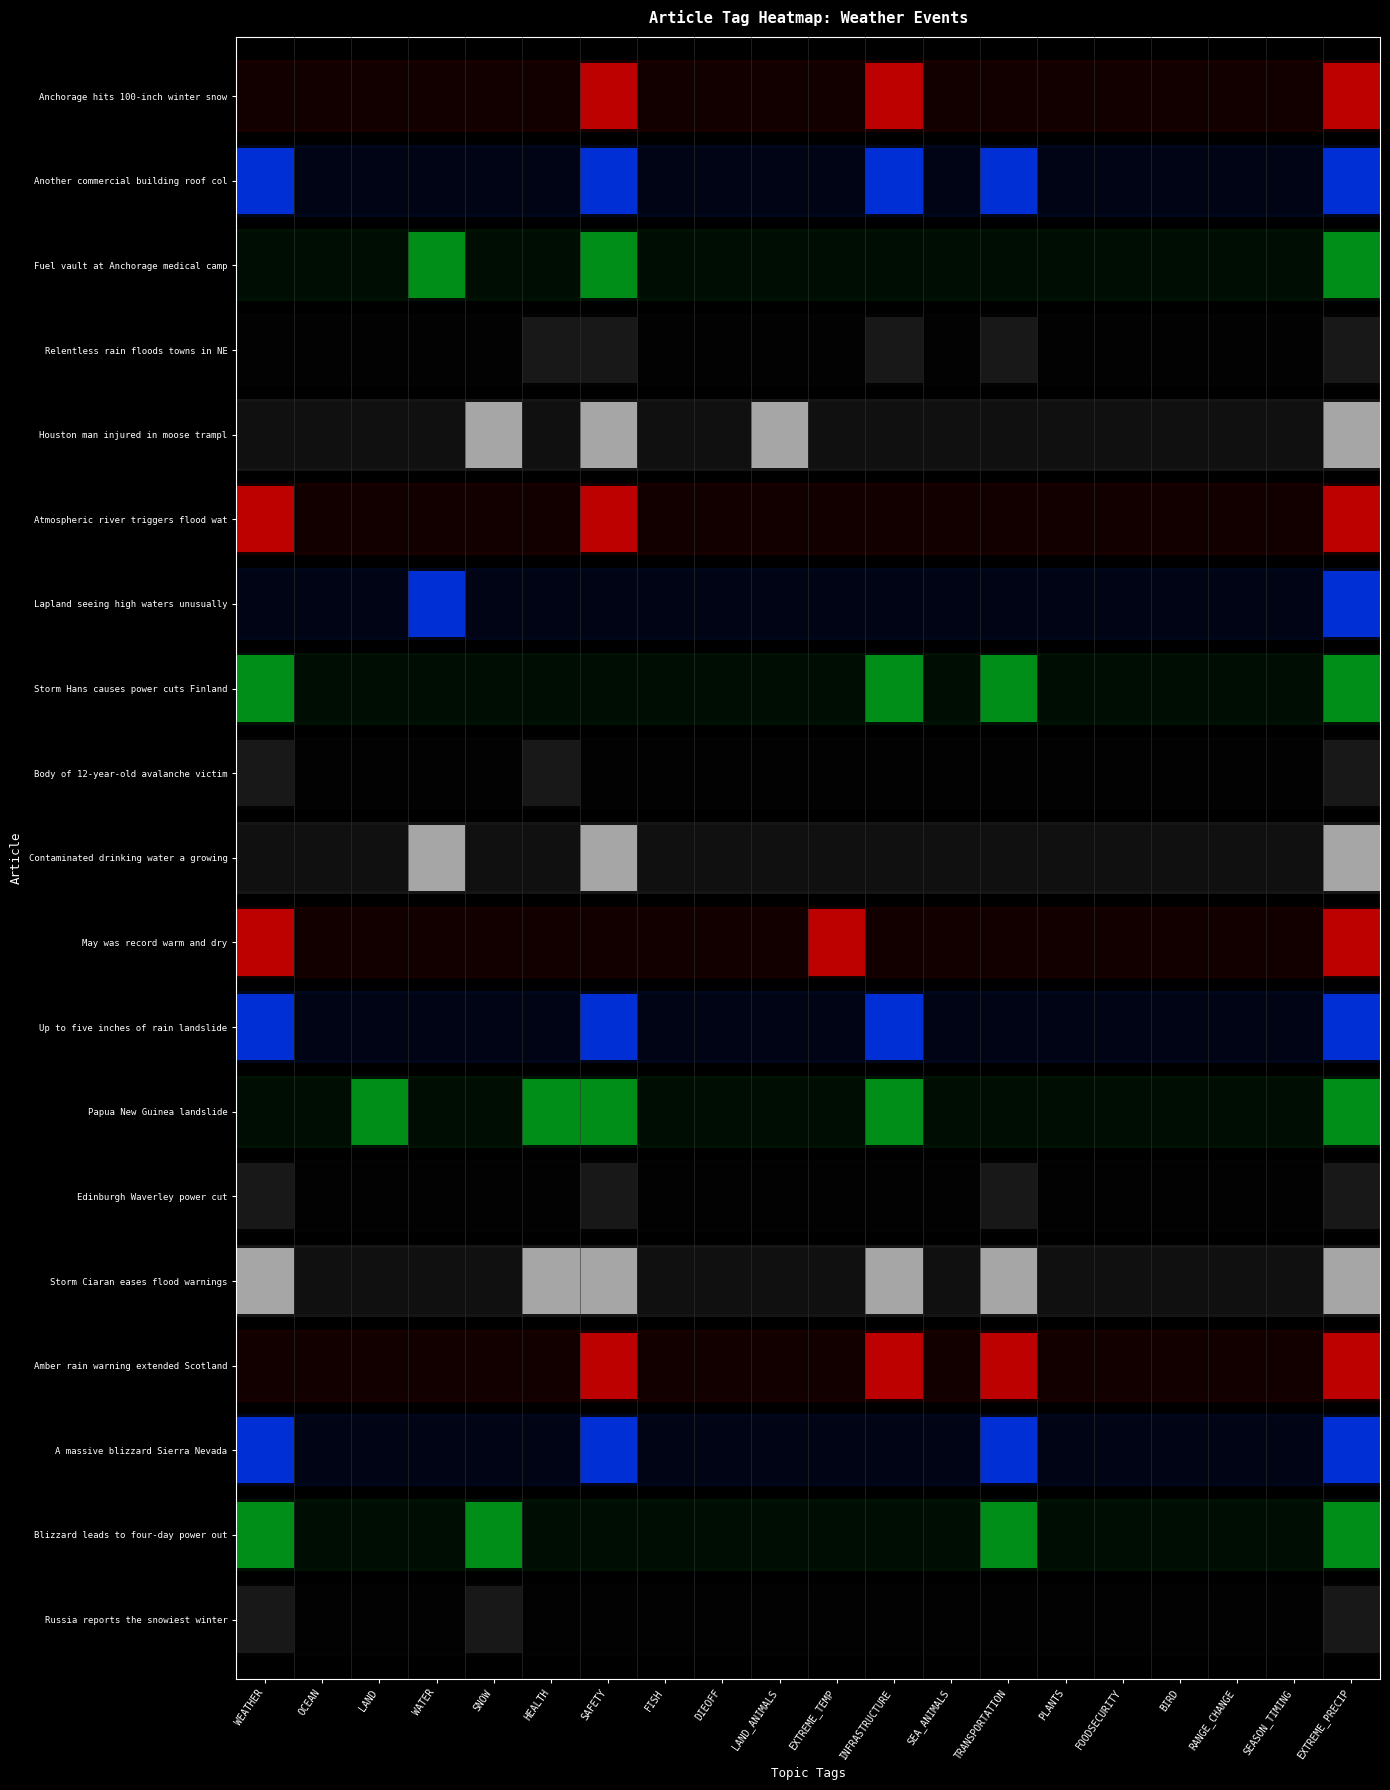

Rank the categories by Up to five inches of rain landslide value from lowest to highest.

OCEAN, LAND, WATER, SNOW, HEALTH, FISH, DIEOFF, LAND_ANIMALS, EXTREME_TEMP, SEA_ANIMALS, TRANSPORTATION, PLANTS, FOODSECURITY, BIRD, RANGE_CHANGE, SEASON_TIMING, WEATHER, SAFETY, INFRASTRUCTURE, EXTREME_PRECIP